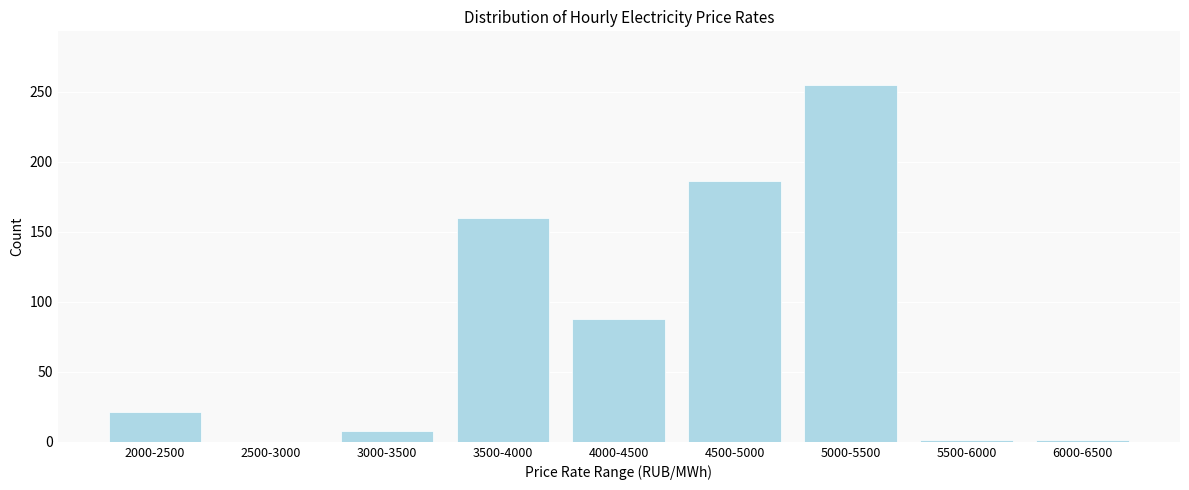

The chart shows a value of 88 at 4000-4500. True or false?

True